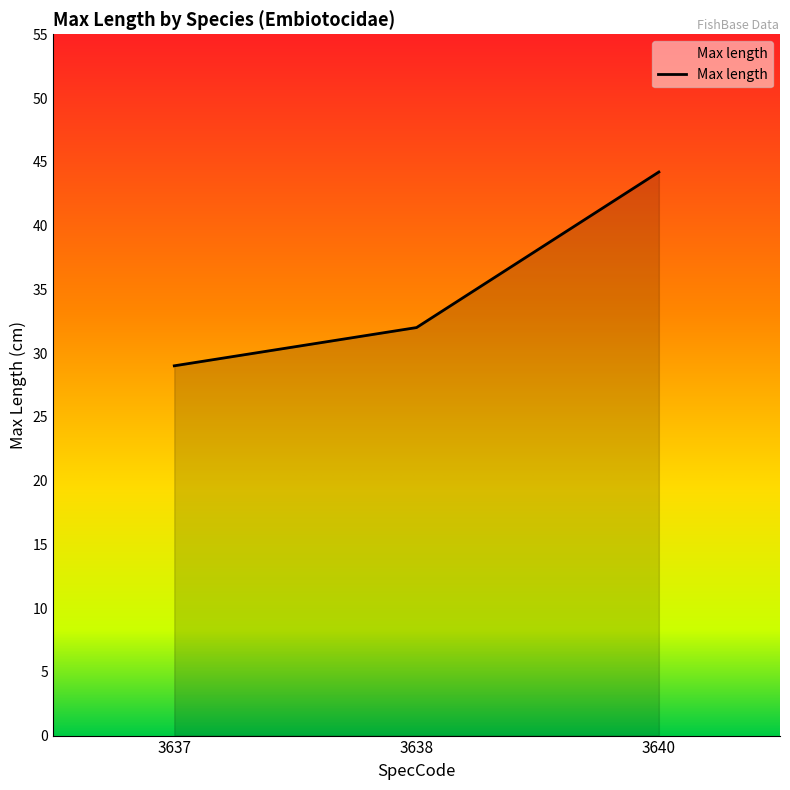

List the labels in order of value, largest first.

3640, 3638, 3637